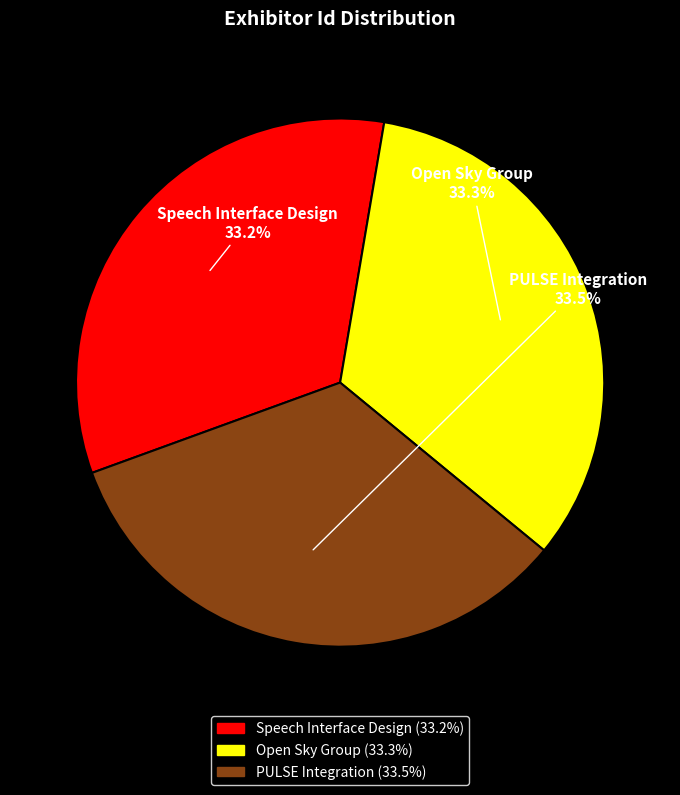

Approximately how many times larger is the value at PULSE Integration compared to Open Sky Group?

1.0